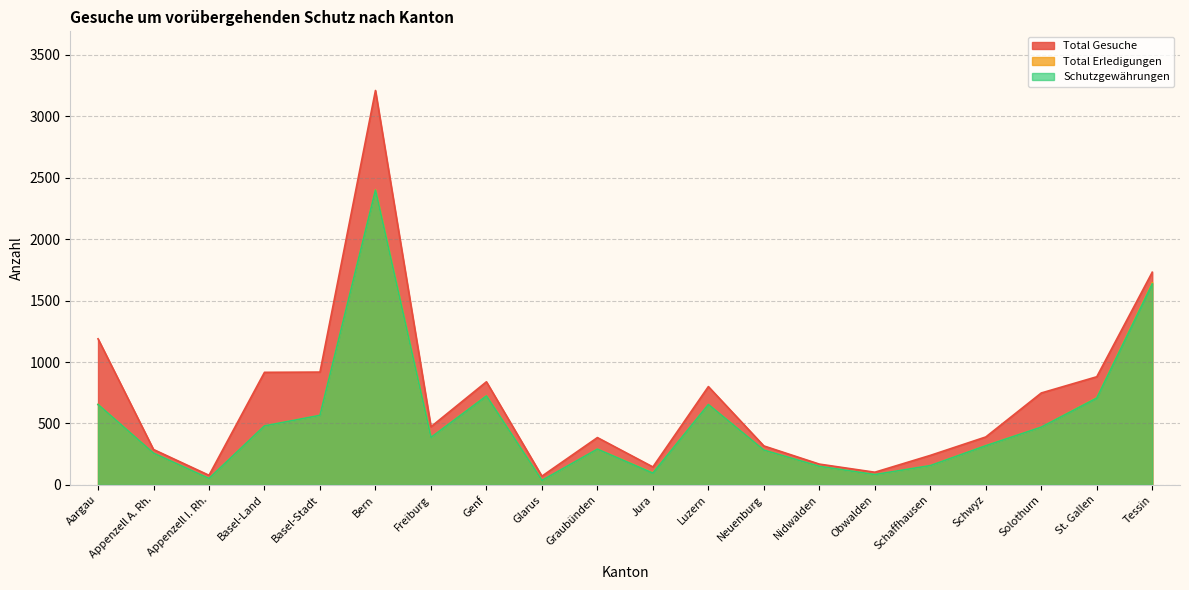

Reading right to left, list all the values displayed in this chart.

Total Gesuche: 1731	880	748	390	240	103	169	317	800	146	385	71	839	473	3210	918	916	78	288	1189
Total Erledigungen: 1645	710	470	320	157	84	151	283	654	99	291	36	726	386	2403	566	480	52	258	654
Schutzgewährungen: 1636	707	470	319	157	84	151	283	654	96	291	36	724	386	2399	566	480	52	258	654